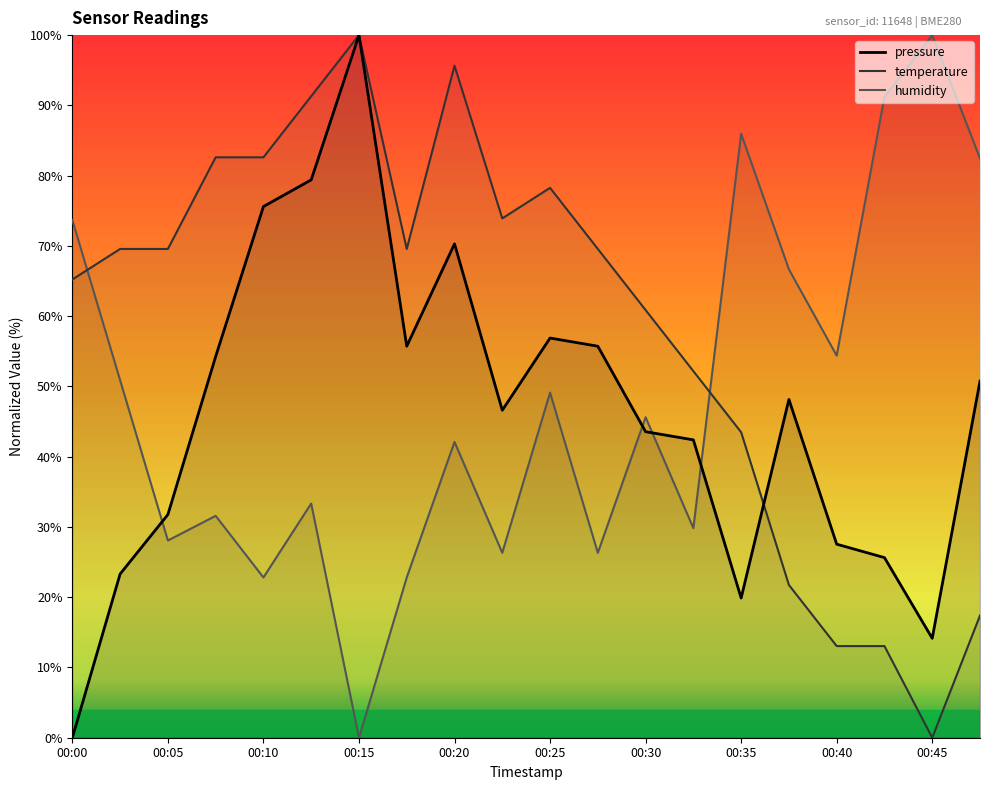

True or false: humidity and temperature cross at least once.

True